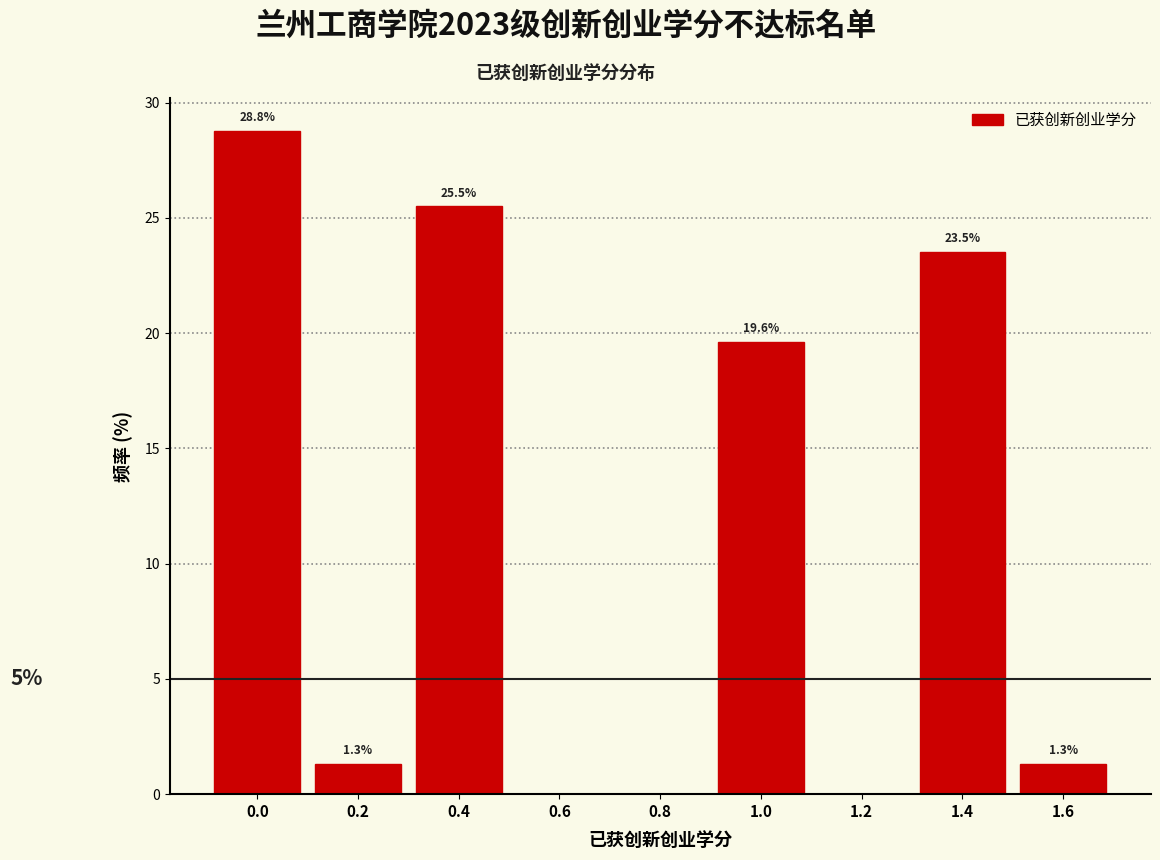

Reading left to right, extract all data points from this chart.

0.0=28.8	0.2=1.3	0.4=25.5	0.6=0.0	0.8=0.0	1.0=19.6	1.2=0.0	1.4=23.5	1.6=1.3